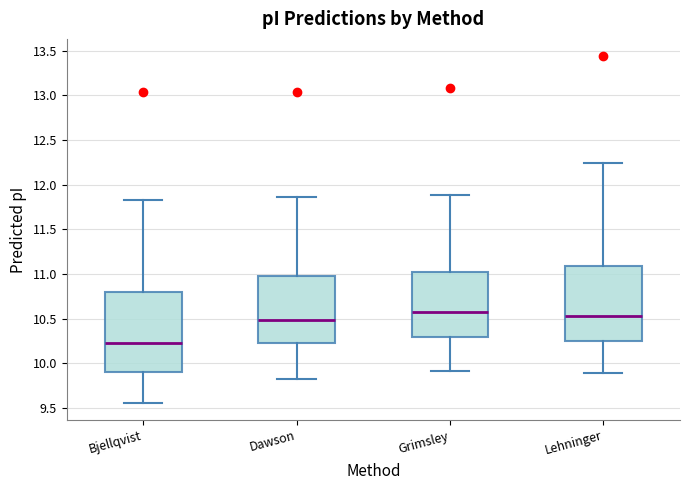

Comparing the boxes themselves (not the whiskers), which one is the tallest?

Bjellqvist